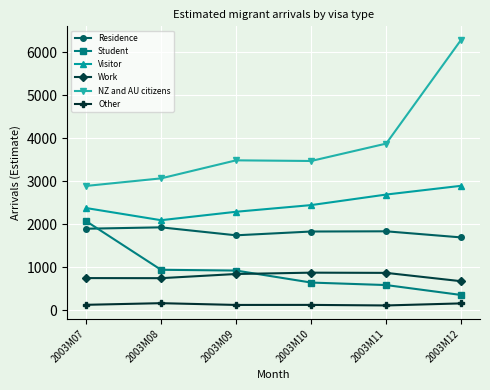

Rank the series by their maximum value, from highest to lowest.

NZ and AU citizens, Visitor, Student, Residence, Work, Other